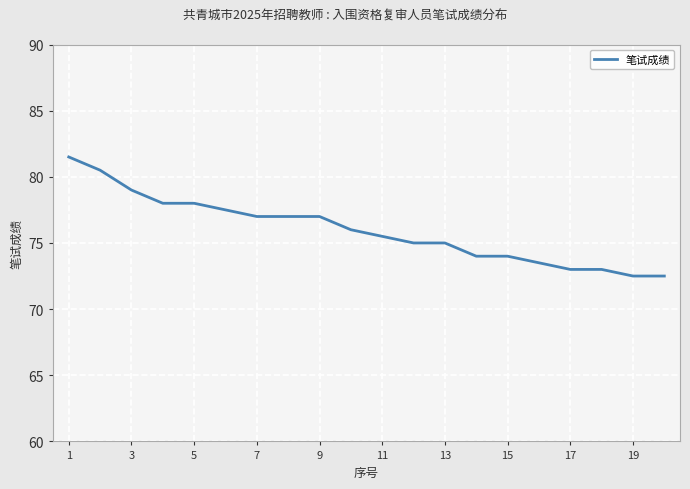

What is the greatest value displayed?

81.5